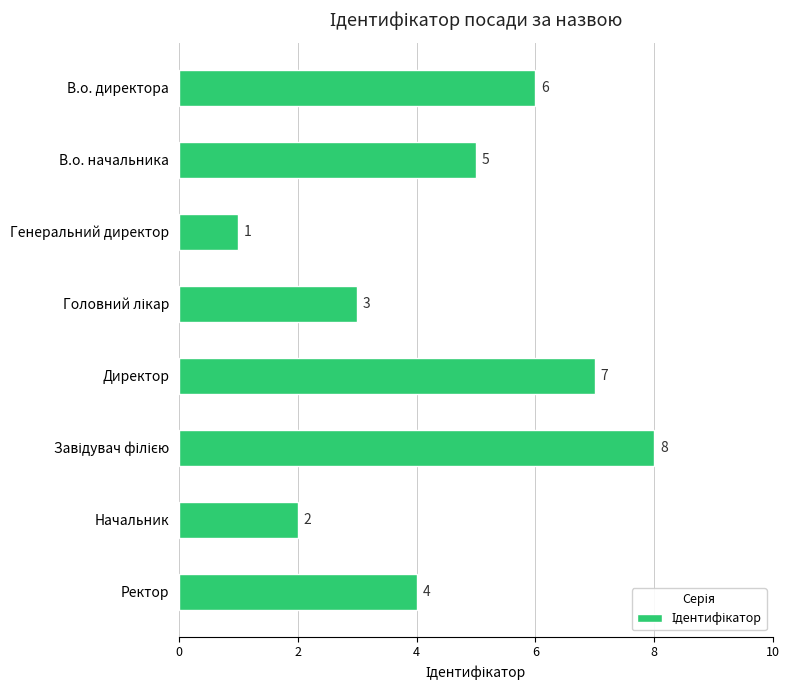

Which label corresponds to the smallest value in the chart?

Генеральний директор